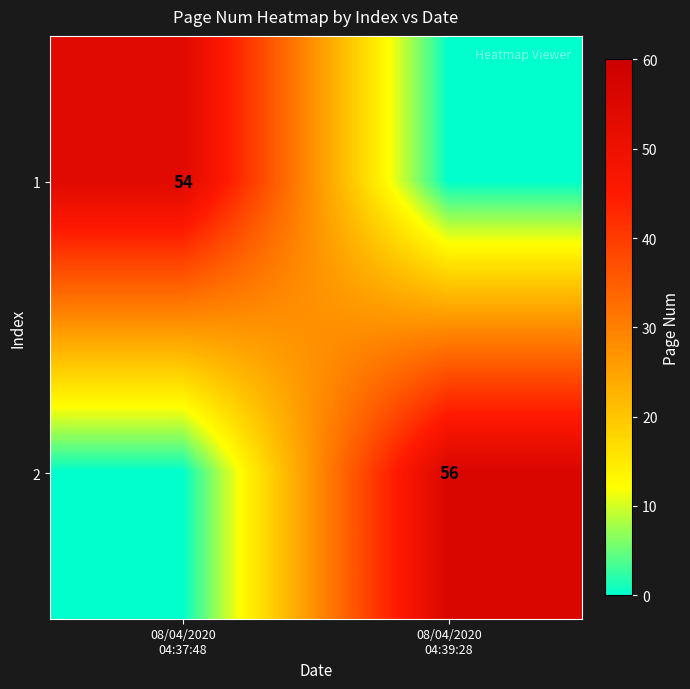

True or false: 2 has a value of 27 at 08/04/2020 04:39:28.

False